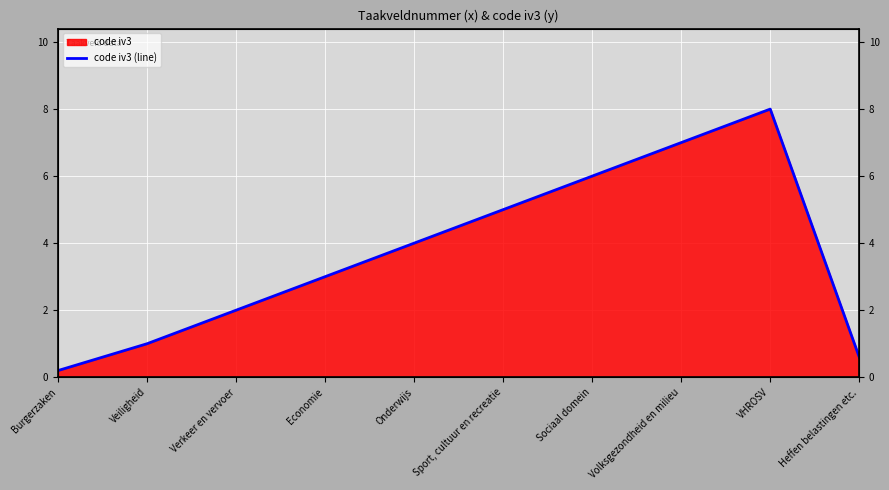

What is the sum of all values?

36.8